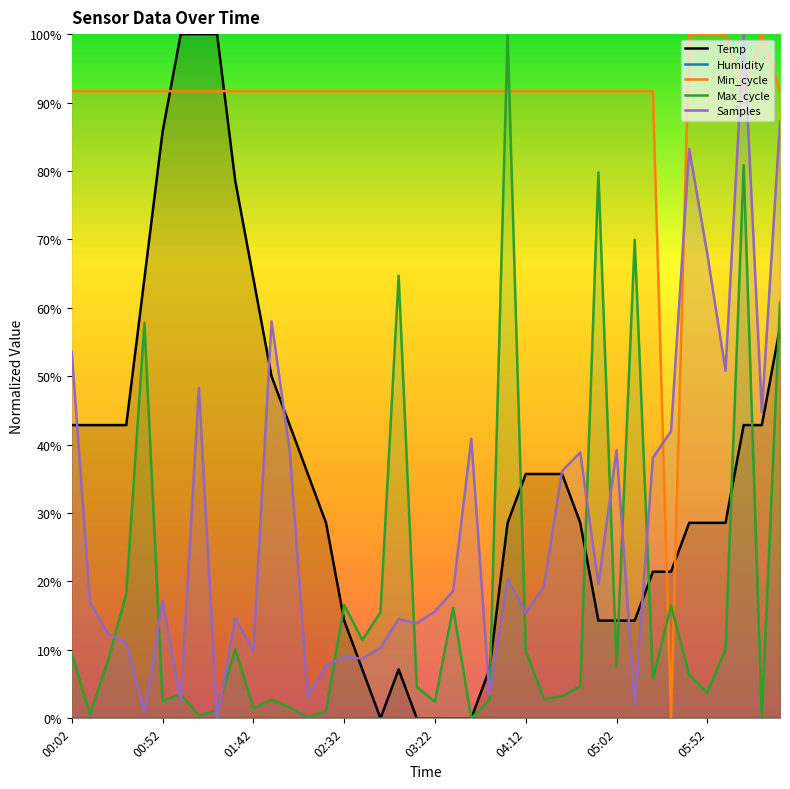

Between 16 and 26, which is larger?

26